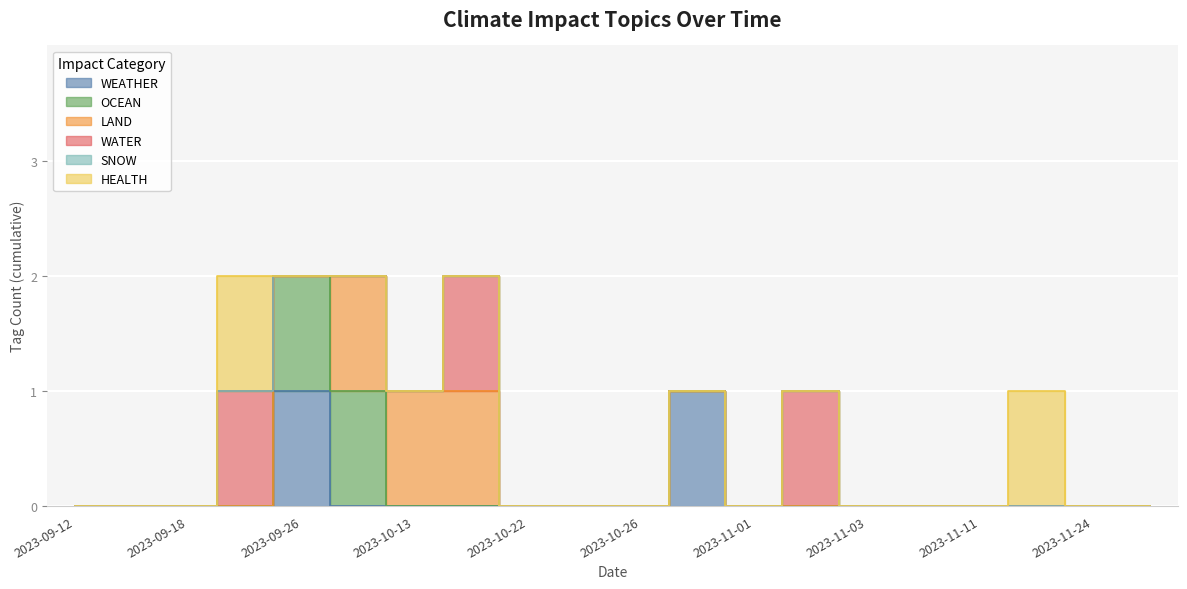

Where is OCEAN nearest to the value 0?

2023-09-12